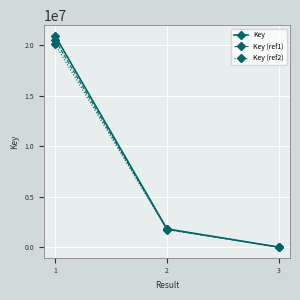

Is it true that Key (ref2) equals 11365829.8 at 1?

False